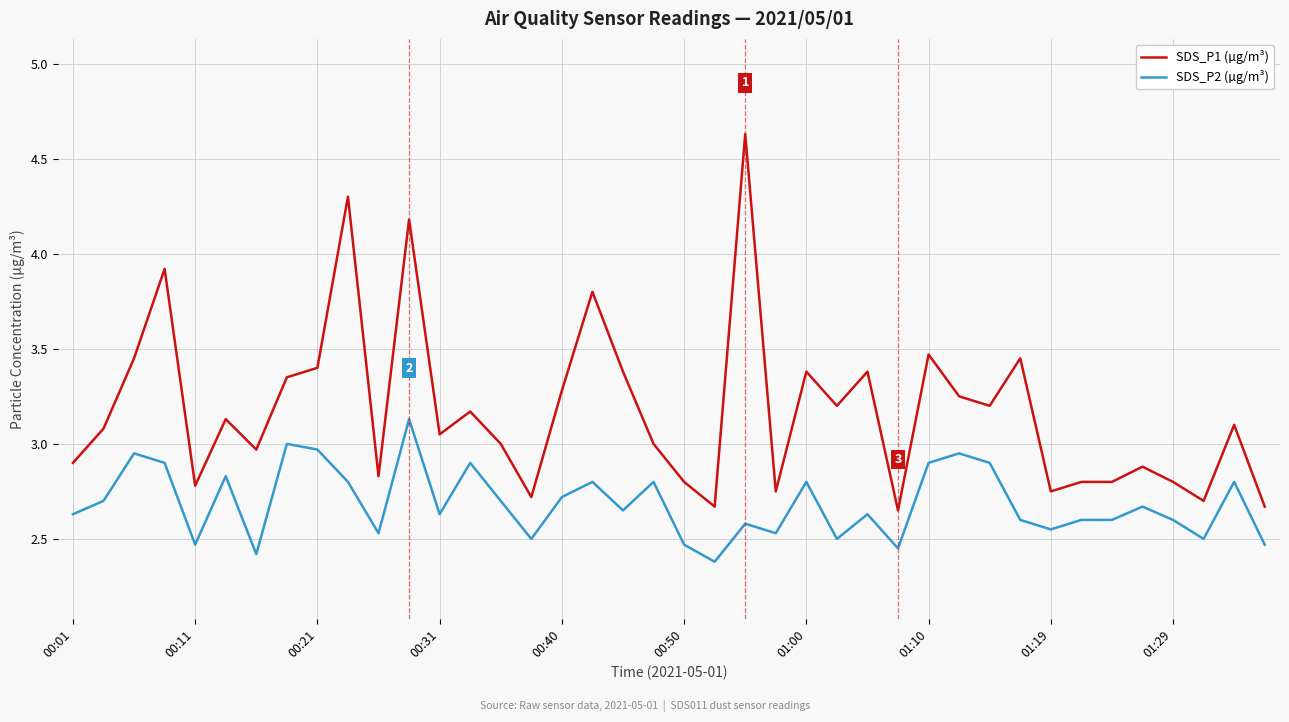

Which series has the largest range (max minus min)?

SDS_P1 (µg/m³)